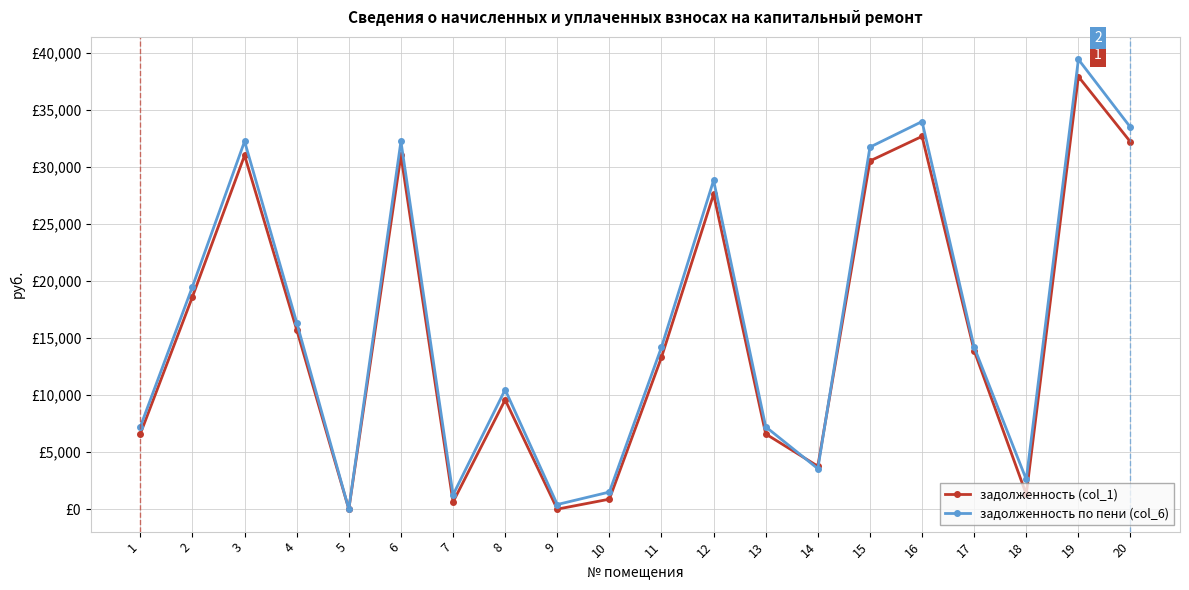

At how many categories does at least one series exceed 36271?

1